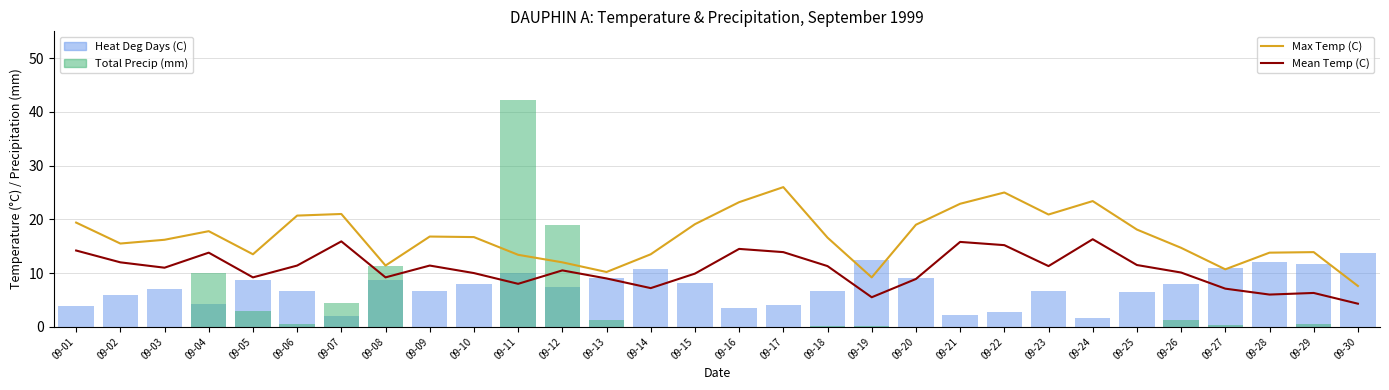

Which series has the largest range (max minus min)?

Total Precip (mm)